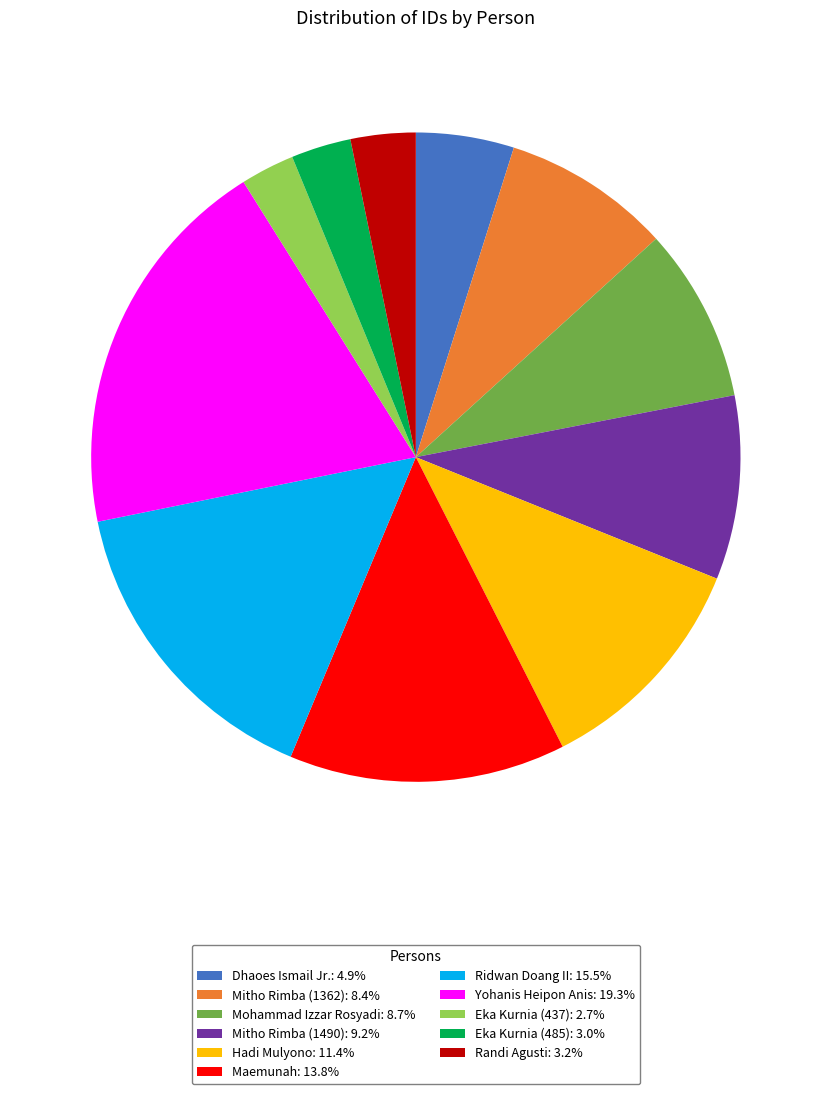

Is Eka Kurnia (437) the majority of the pie?

No